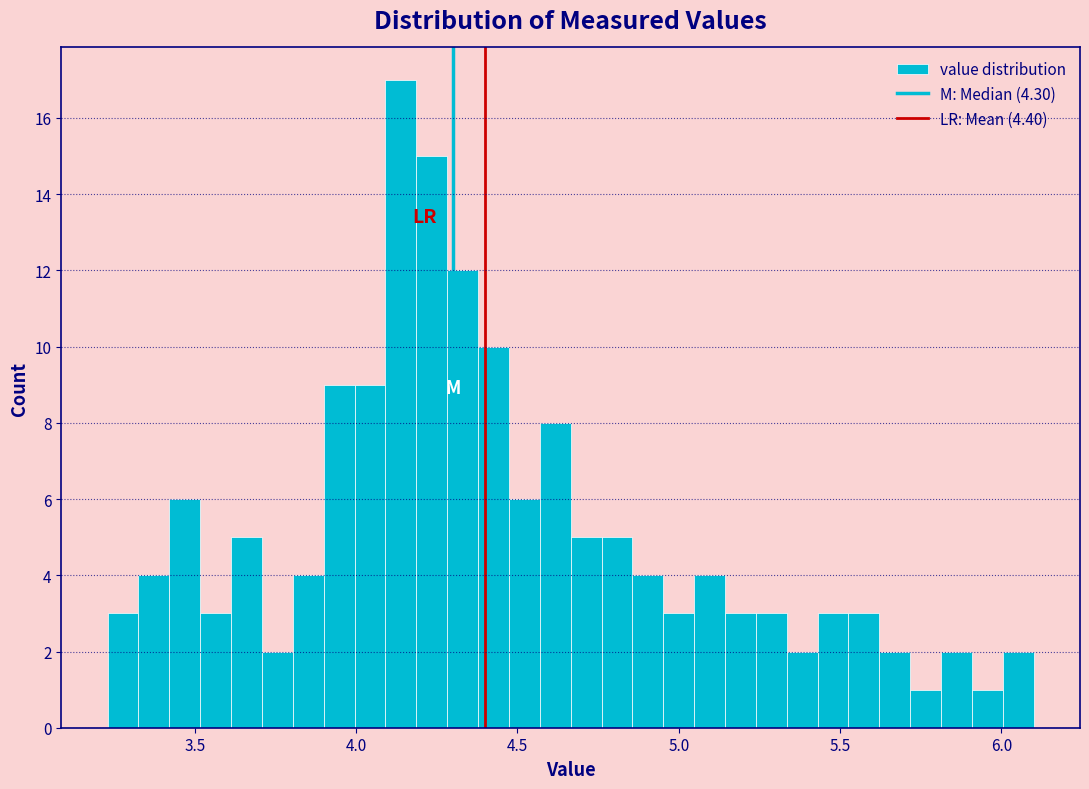

Around what value on the x-axis is the tallest bar? Give the approximate position of its centre, as read against the axis.

4.15